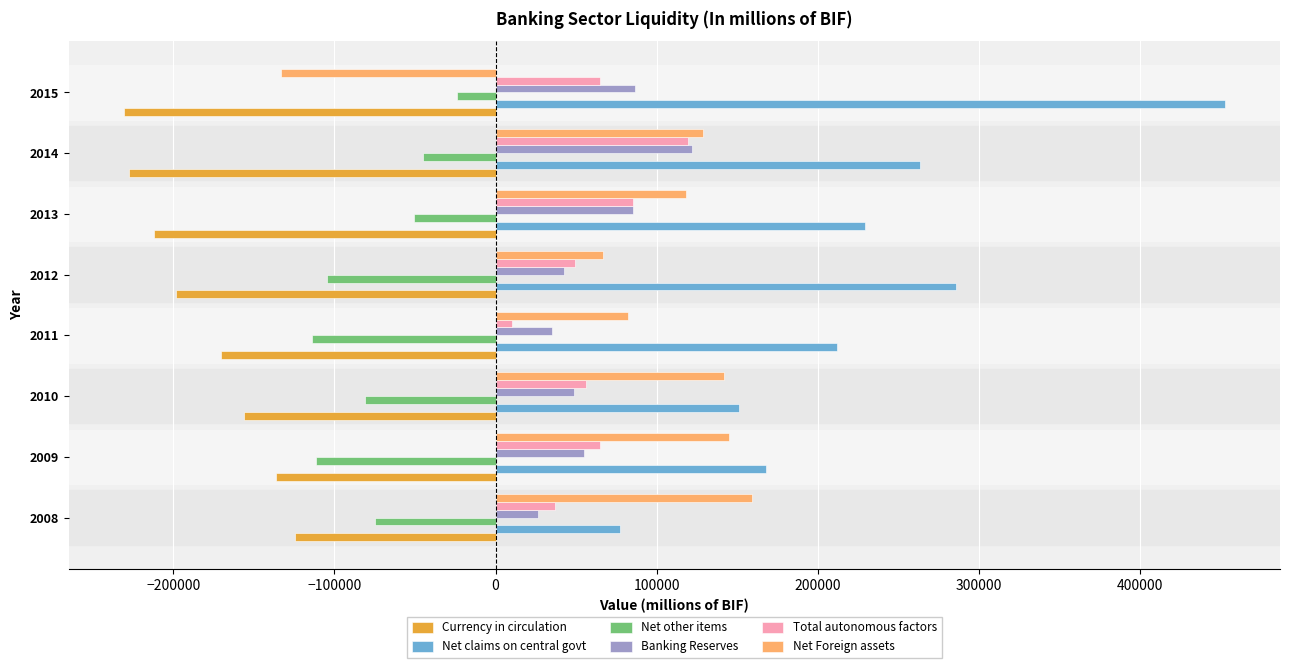

Which series has the largest total across all categories?

Net claims on central govt